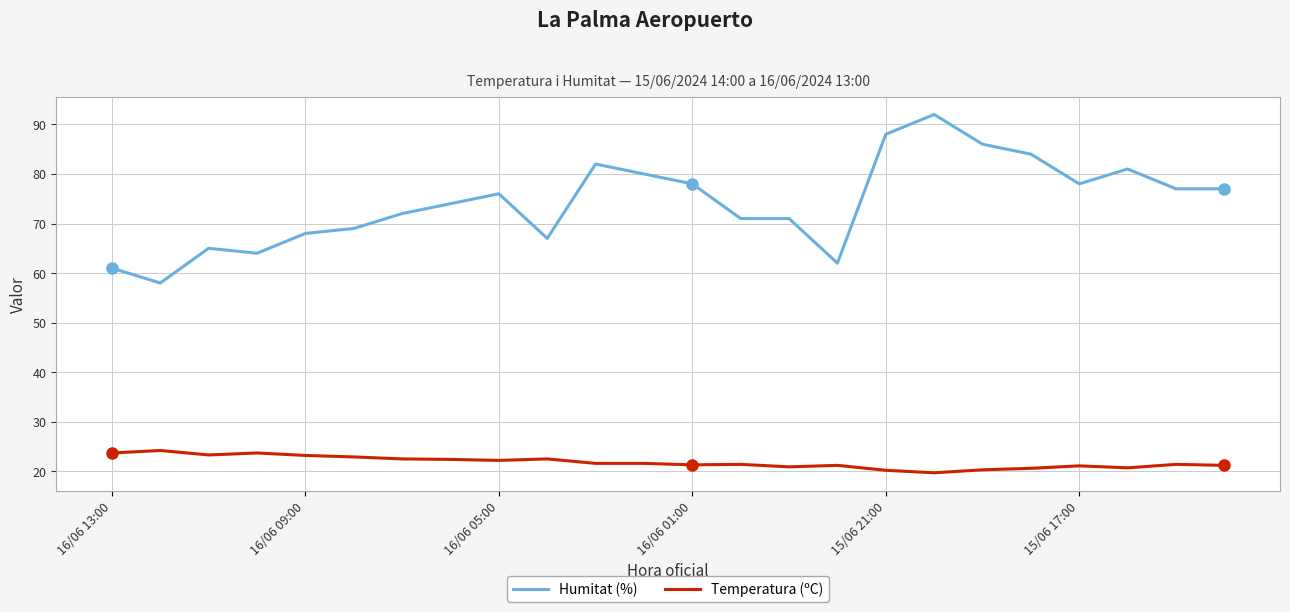

Which series has the largest range (max minus min)?

Humitat (%)